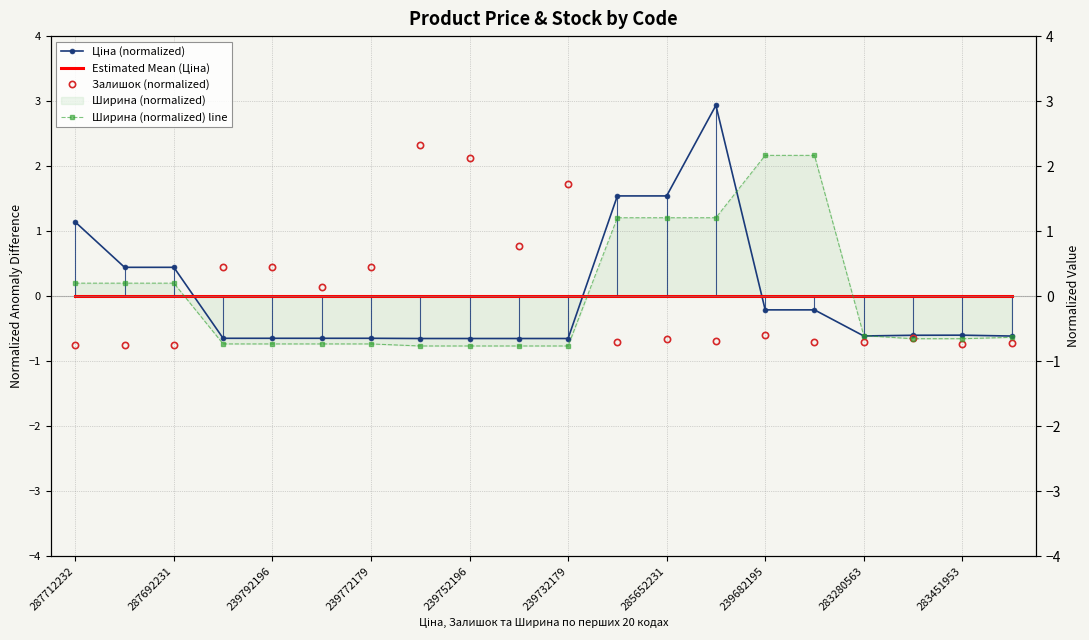

Reading left to right, transcribe all the data shown in this chart.

Ціна (normalized): 1.1	0.4	0.4	-0.6	-0.6	-0.6	-0.6	-0.7	-0.7	-0.7	-0.7	1.5	1.5	2.9	-0.2	-0.2	-0.6	-0.6	-0.6	-0.6
Estimated Mean (Ціна): 0.0	0.0	0.0	0.0	0.0	0.0	0.0	0.0	0.0	0.0	0.0	0.0	0.0	0.0	0.0	0.0	0.0	0.0	0.0	0.0
Залишок (normalized): -0.7	-0.7	-0.7	0.4	0.4	0.1	0.4	2.3	2.1	0.8	1.7	-0.7	-0.7	-0.7	-0.6	-0.7	-0.7	-0.6	-0.7	-0.7
Ширина (normalized) line: 0.2	0.2	0.2	-0.7	-0.7	-0.7	-0.7	-0.8	-0.8	-0.8	-0.8	1.2	1.2	1.2	2.2	2.2	-0.6	-0.7	-0.7	-0.6